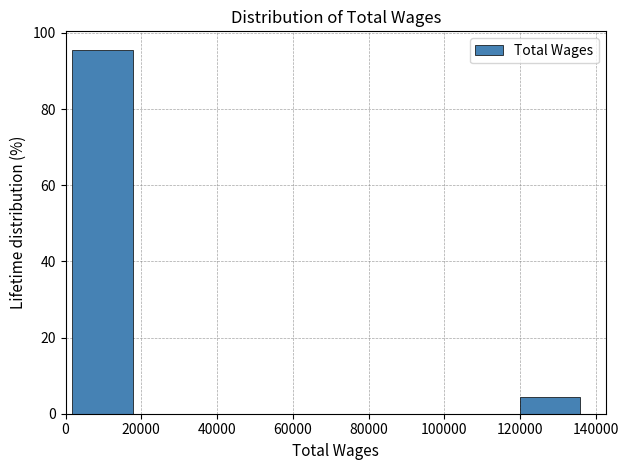

Over which range of the x-axis is the bar tallest?

2000 to 18000